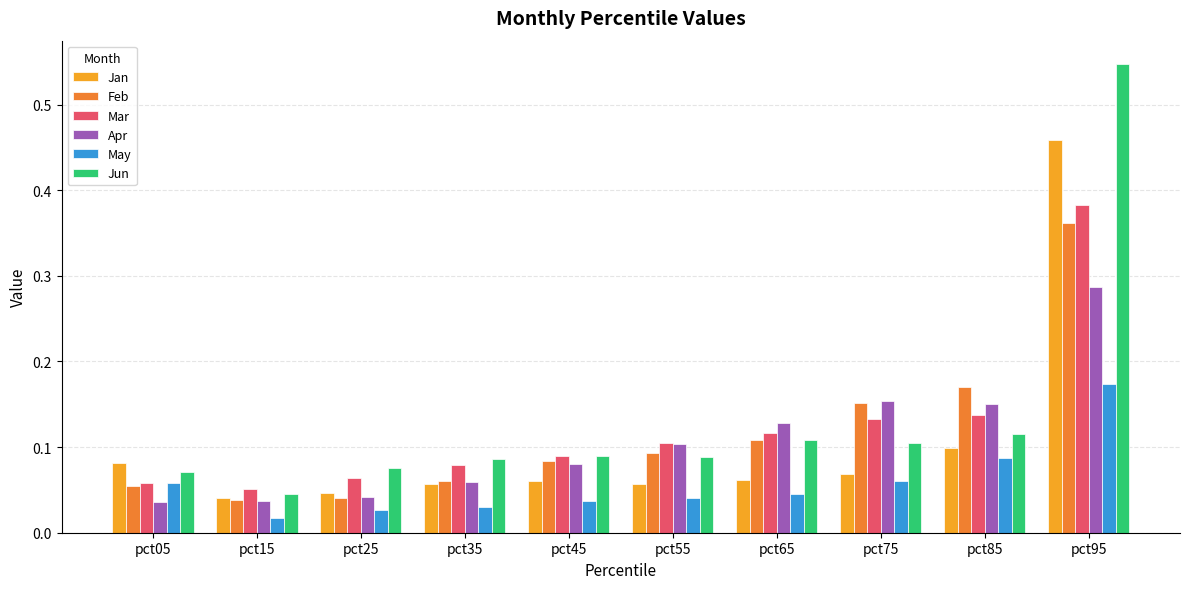

How many categories are shown in the chart?

10